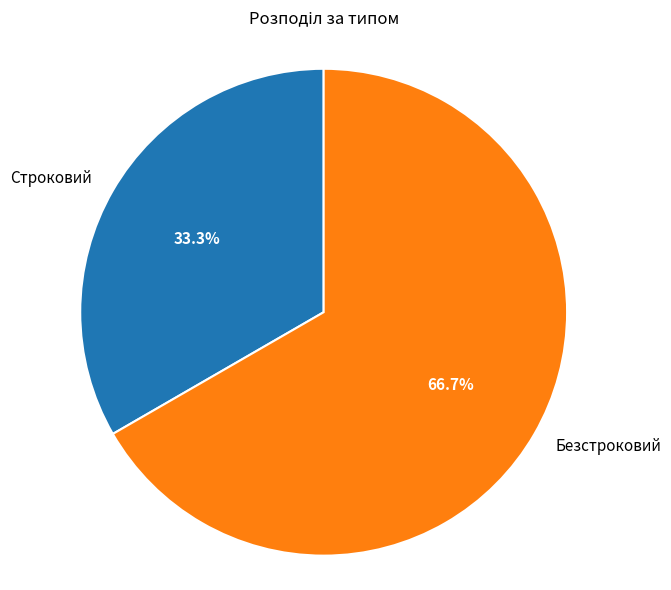

To the nearest percent, what is the combined percentage of Безстроковий and Строковий?

100%